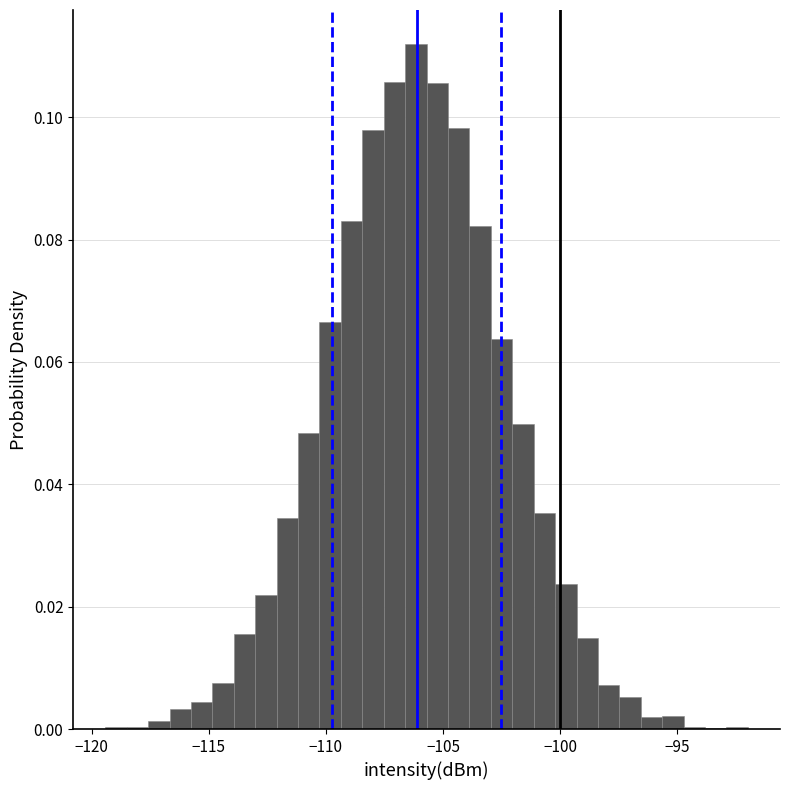

Read against the x-axis, roughly where is the centre of the tallest bar?

-106.0